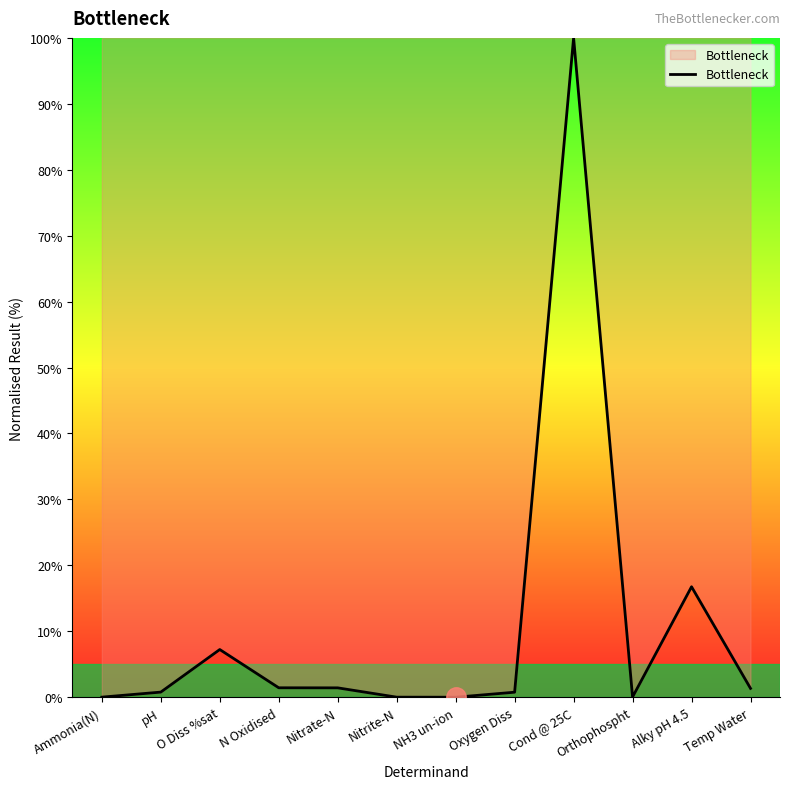

What is the difference between the maximum and minimum values?

100.0